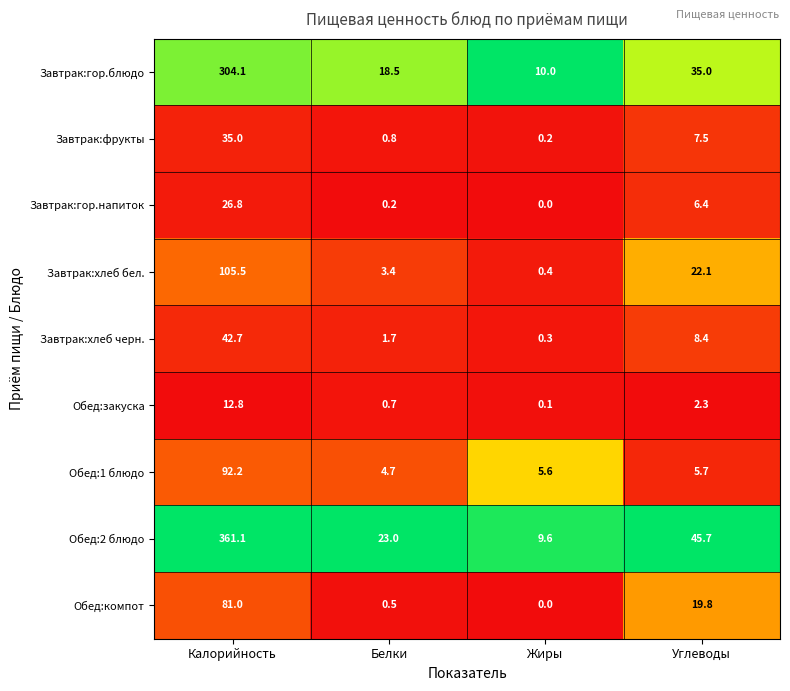

Between Белки and Жиры, which series saw the biggest shift?

Обед:2 блюдо